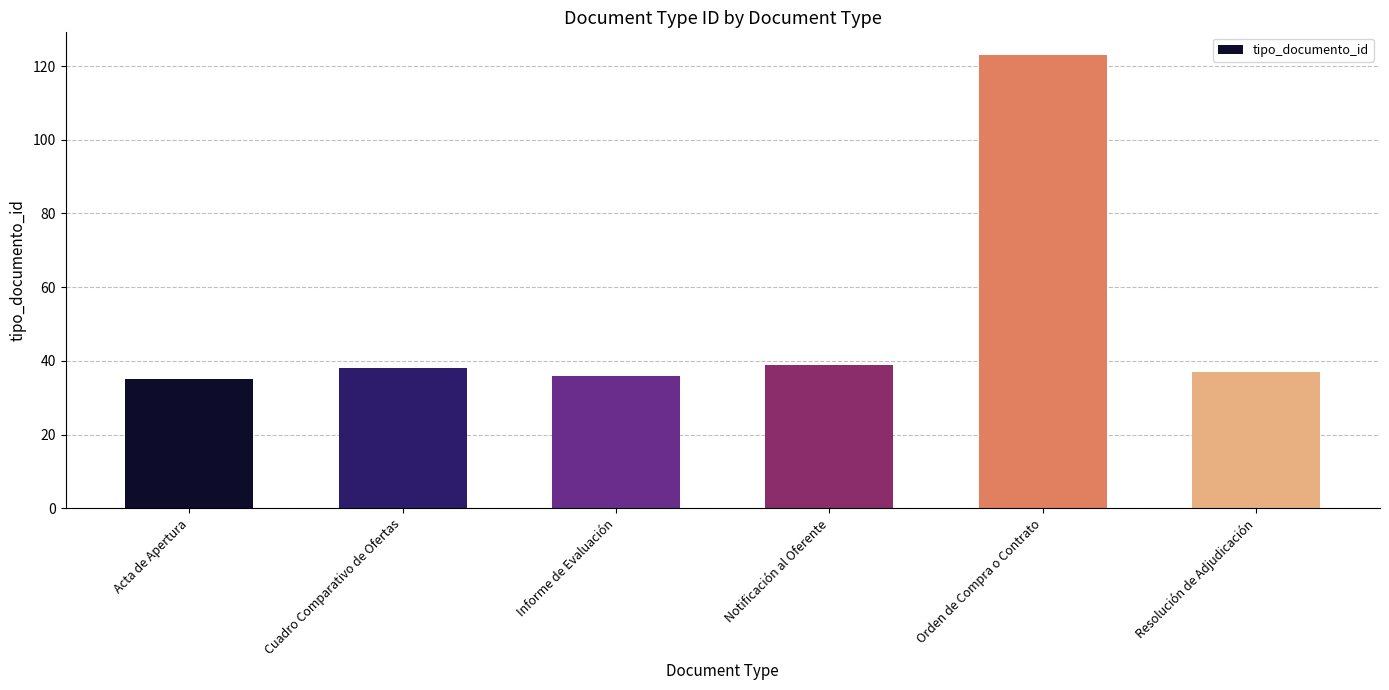

What is the sum of all values?

308